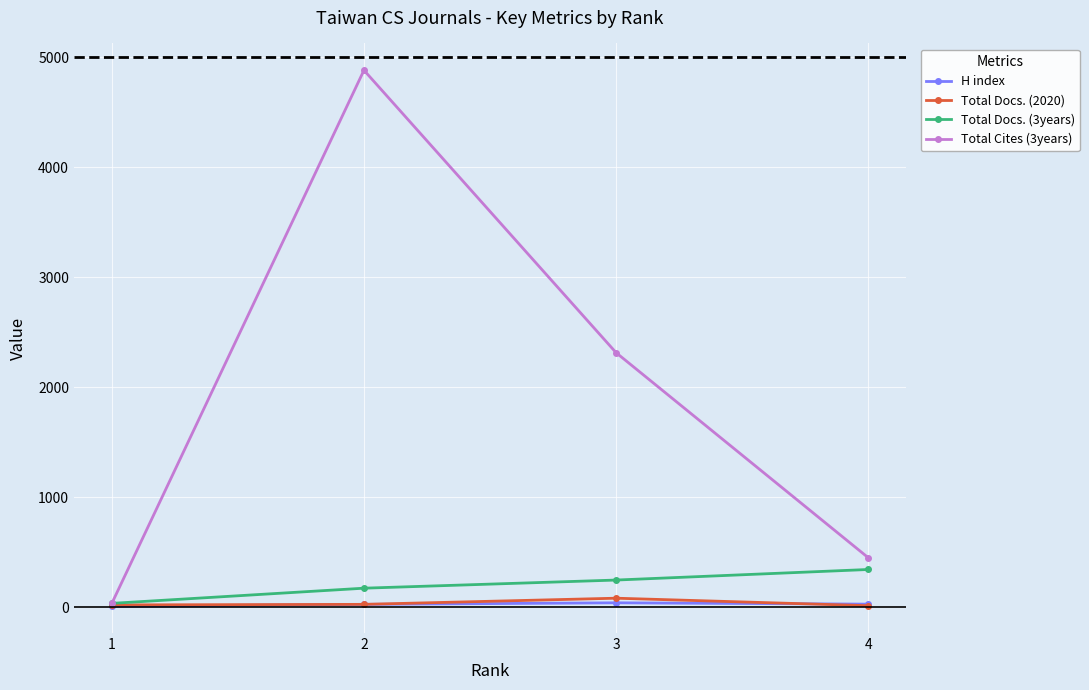

What is the maximum value shown in the chart?

4884